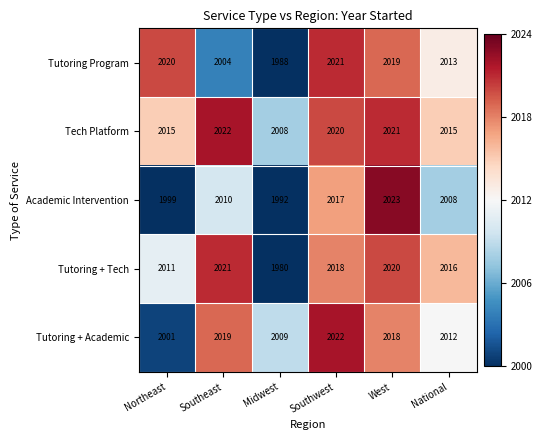

At which category is the sum across all series the highest?

West